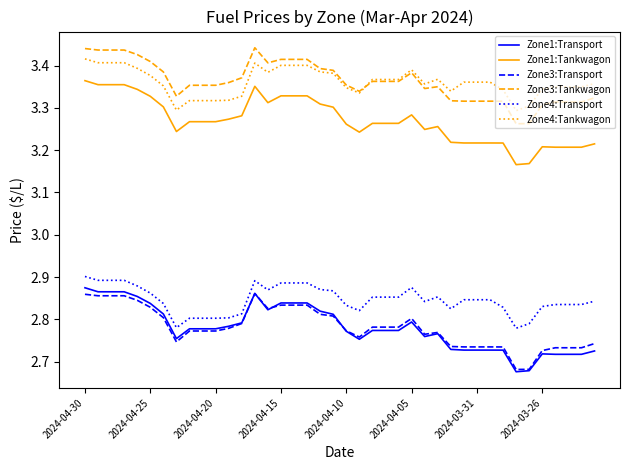

True or false: Zone3:Tankwagon and Zone4:Transport intersect in this chart.

False